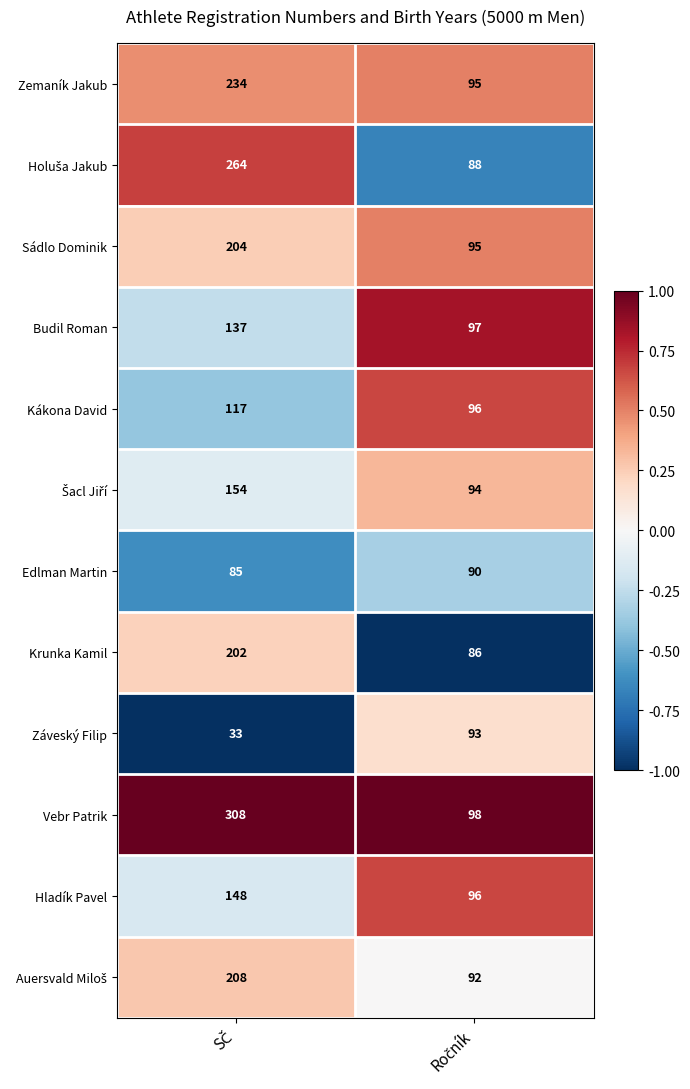

Count the number of data series in this chart.

12